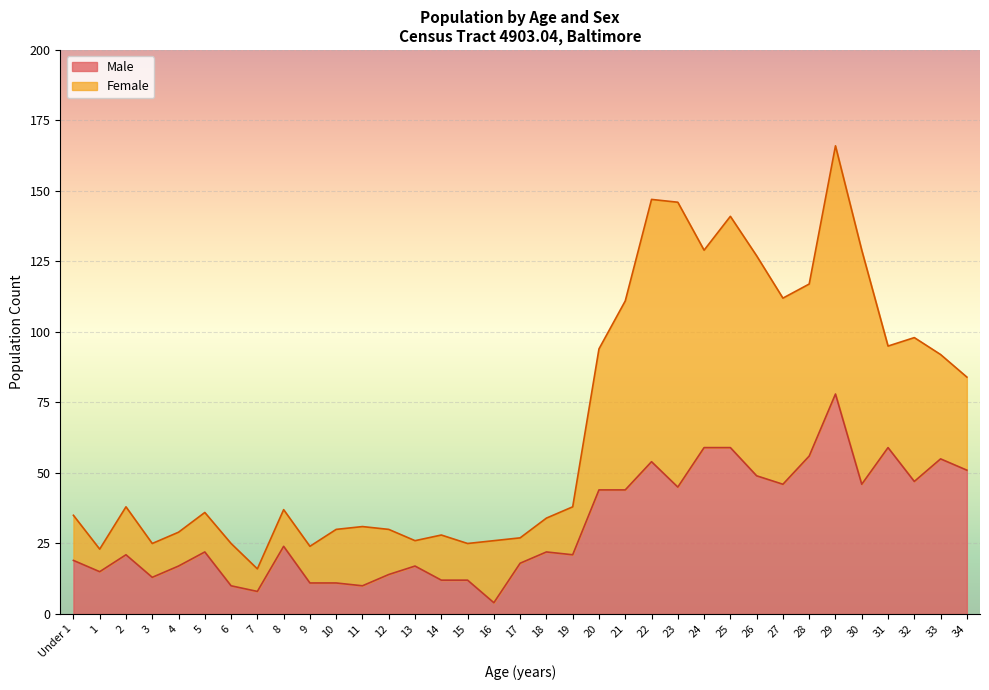

Which has a higher value, 15 or 6?

15